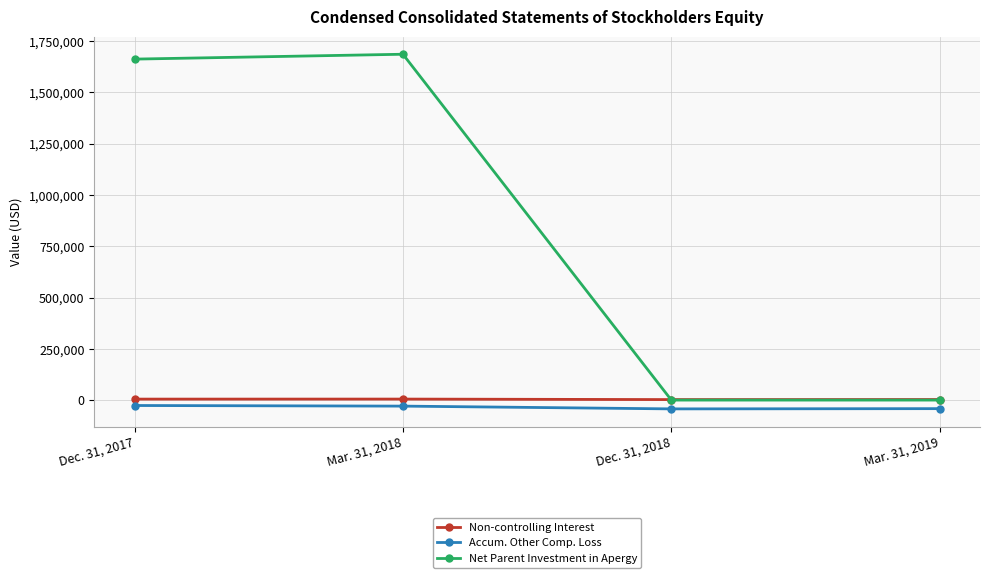

How many data points in Accum. Other Comp. Loss are less than -29373?

2